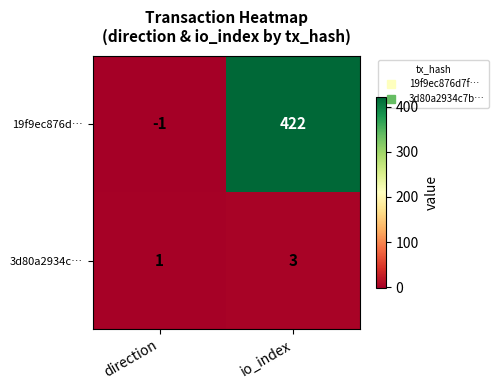

What is the sum of all 19f9ec876d… values?

421